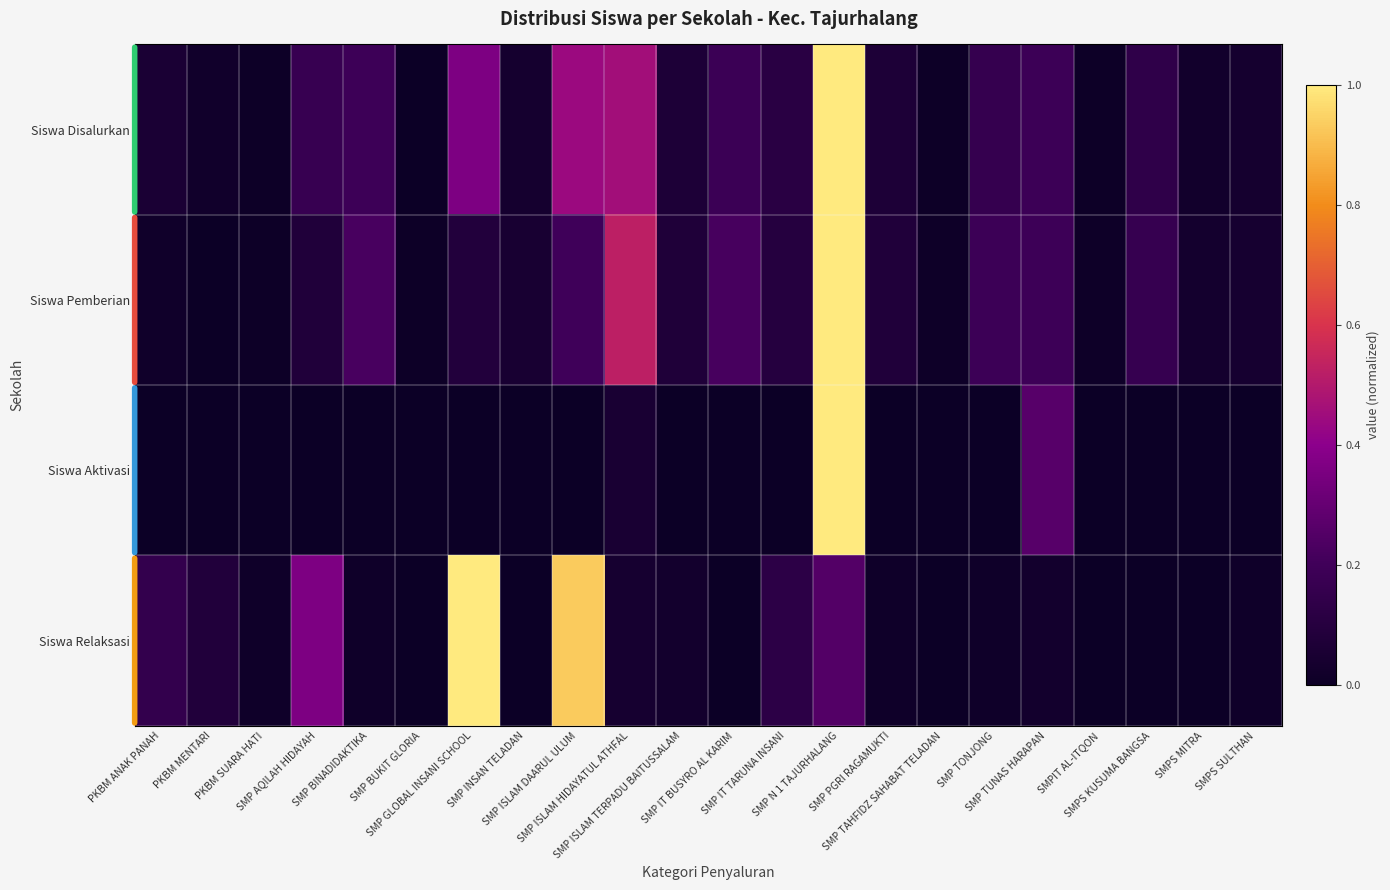

Reading left to right, extract all data points from this chart.

Siswa Disalurkan: PKBM ANAK PANAH=0.1	PKBM MENTARI=0.0	PKBM SUARA HATI=0.0	SMP AQILAH HIDAYAH=0.2	SMP BINADIDAKTIKA=0.2	SMP BUKIT GLORIA=0.0	SMP GLOBAL INSANI SCHOOL=0.4	SMP INSAN TELADAN=0.0	SMP ISLAM DAARUL ULUM=0.4	SMP ISLAM HIDAYATUL ATHFAL=0.5	SMP ISLAM TERPADU BAITUSSALAM=0.1	SMP IT BUSYRO AL KARIM=0.2	SMP IT TARUNA INSANI=0.1	SMP N 1 TAJURHALANG=1.0	SMP PGRI RAGAMUKTI=0.1	SMP TAHFIDZ SAHABAT TELADAN=0.0	SMP TONJONG=0.2	SMP TUNAS HARAPAN=0.2	SMPIT AL-ITQON=0.0	SMPS KUSUMA BANGSA=0.1	SMPS MITRA=0.0	SMPS SULTHAN=0.0
Siswa Pemberian: PKBM ANAK PANAH=0.0	PKBM MENTARI=0.0	PKBM SUARA HATI=0.0	SMP AQILAH HIDAYAH=0.1	SMP BINADIDAKTIKA=0.2	SMP BUKIT GLORIA=0.0	SMP GLOBAL INSANI SCHOOL=0.1	SMP INSAN TELADAN=0.0	SMP ISLAM DAARUL ULUM=0.2	SMP ISLAM HIDAYATUL ATHFAL=0.5	SMP ISLAM TERPADU BAITUSSALAM=0.1	SMP IT BUSYRO AL KARIM=0.2	SMP IT TARUNA INSANI=0.1	SMP N 1 TAJURHALANG=1.0	SMP PGRI RAGAMUKTI=0.1	SMP TAHFIDZ SAHABAT TELADAN=0.0	SMP TONJONG=0.2	SMP TUNAS HARAPAN=0.2	SMPIT AL-ITQON=0.0	SMPS KUSUMA BANGSA=0.2	SMPS MITRA=0.0	SMPS SULTHAN=0.0
Siswa Aktivasi: PKBM ANAK PANAH=0.0	PKBM MENTARI=0.0	PKBM SUARA HATI=0.0	SMP AQILAH HIDAYAH=0.0	SMP BINADIDAKTIKA=0.0	SMP BUKIT GLORIA=0.0	SMP GLOBAL INSANI SCHOOL=0.0	SMP INSAN TELADAN=0.0	SMP ISLAM DAARUL ULUM=0.0	SMP ISLAM HIDAYATUL ATHFAL=0.1	SMP ISLAM TERPADU BAITUSSALAM=0.0	SMP IT BUSYRO AL KARIM=0.0	SMP IT TARUNA INSANI=0.0	SMP N 1 TAJURHALANG=1.0	SMP PGRI RAGAMUKTI=0.0	SMP TAHFIDZ SAHABAT TELADAN=0.0	SMP TONJONG=0.0	SMP TUNAS HARAPAN=0.3	SMPIT AL-ITQON=0.0	SMPS KUSUMA BANGSA=0.0	SMPS MITRA=0.0	SMPS SULTHAN=0.0
Siswa Relaksasi: PKBM ANAK PANAH=0.2	PKBM MENTARI=0.1	PKBM SUARA HATI=0.0	SMP AQILAH HIDAYAH=0.4	SMP BINADIDAKTIKA=0.0	SMP BUKIT GLORIA=0.0	SMP GLOBAL INSANI SCHOOL=1.0	SMP INSAN TELADAN=0.0	SMP ISLAM DAARUL ULUM=0.9	SMP ISLAM HIDAYATUL ATHFAL=0.0	SMP ISLAM TERPADU BAITUSSALAM=0.0	SMP IT BUSYRO AL KARIM=0.0	SMP IT TARUNA INSANI=0.1	SMP N 1 TAJURHALANG=0.2	SMP PGRI RAGAMUKTI=0.0	SMP TAHFIDZ SAHABAT TELADAN=0.0	SMP TONJONG=0.0	SMP TUNAS HARAPAN=0.0	SMPIT AL-ITQON=0.0	SMPS KUSUMA BANGSA=0.0	SMPS MITRA=0.0	SMPS SULTHAN=0.0